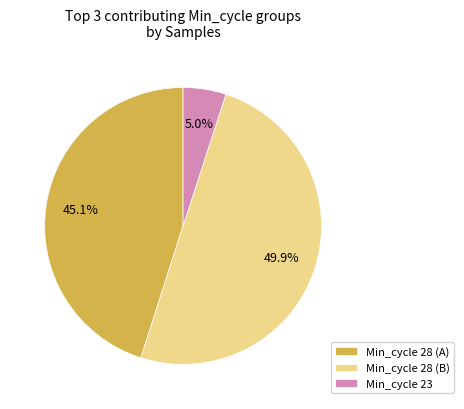

To the nearest percent, what is the average slice percentage?

33%